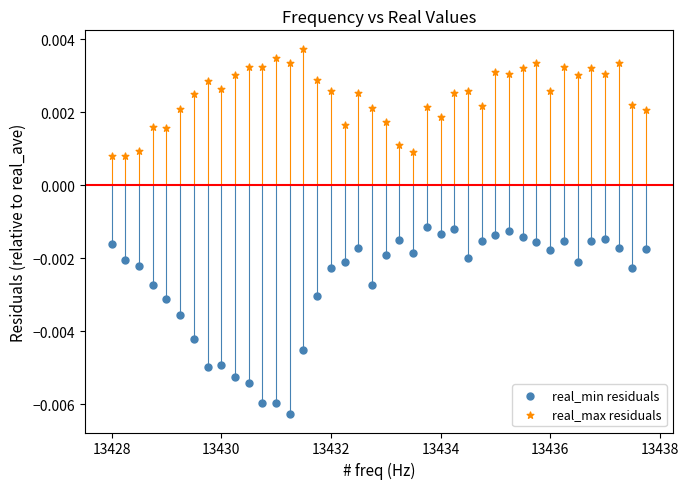

Which series has the widest spread of Y values?

real_min residuals